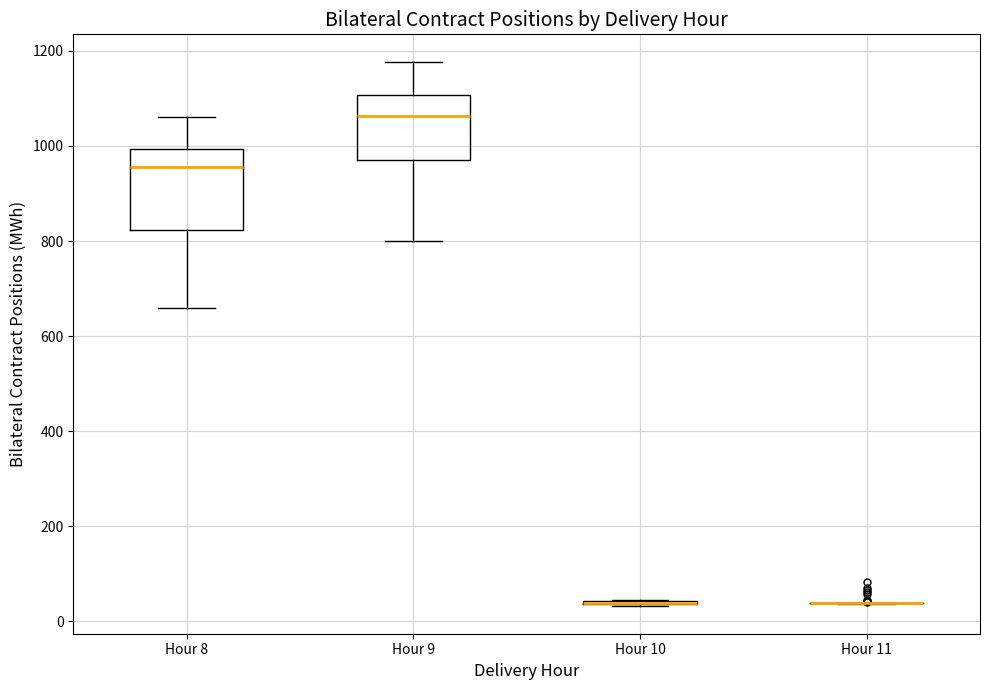

Reading left to right, transcribe this box plot: for each box, give where its median line is, the range the box spans, and where its two whiskers end, as read against the y-axis. The values are not printed on the chart, so give them approximately, as read against the axis.

Hour 8: median 960, box 820 to 1000, whiskers 660 to 1060
Hour 9: median 1060, box 980 to 1100, whiskers 800 to 1180
Hour 10: box collapsed to a line at 40, whiskers 40 to 40
Hour 11: box collapsed to a line at 40, whiskers 40 to 40